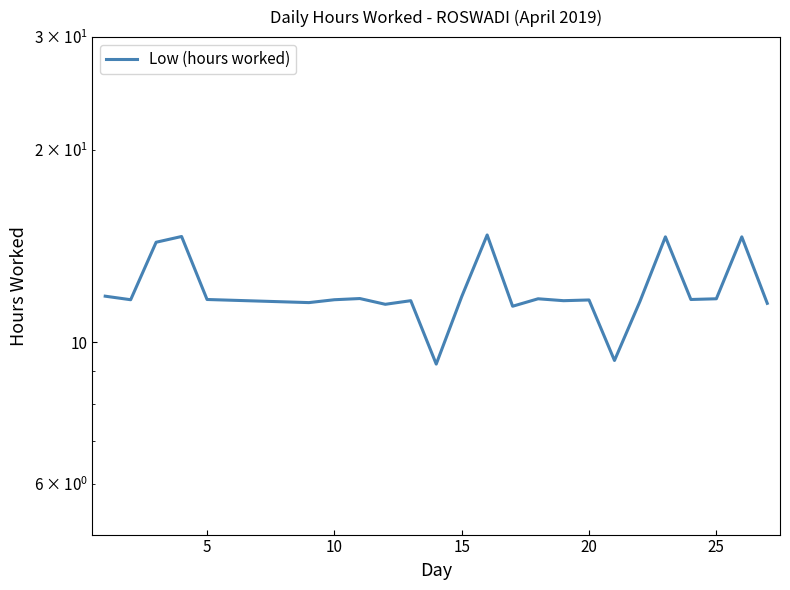

What is the maximum value shown in the chart?

14.7